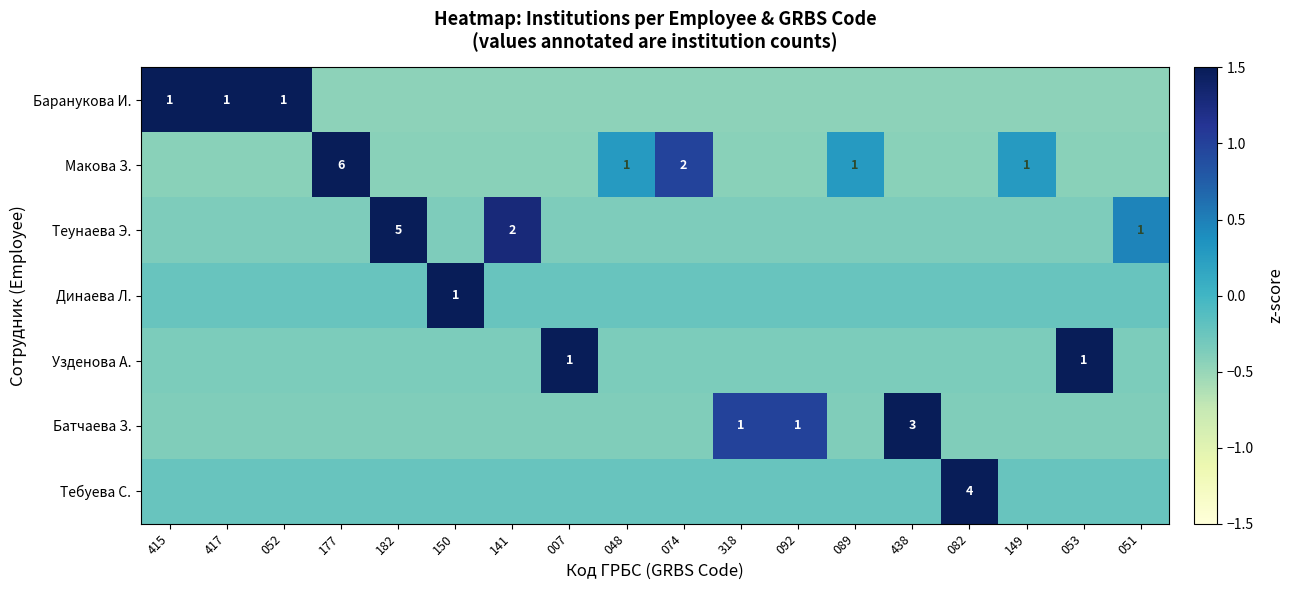

Which category has the lowest value across all series?

177